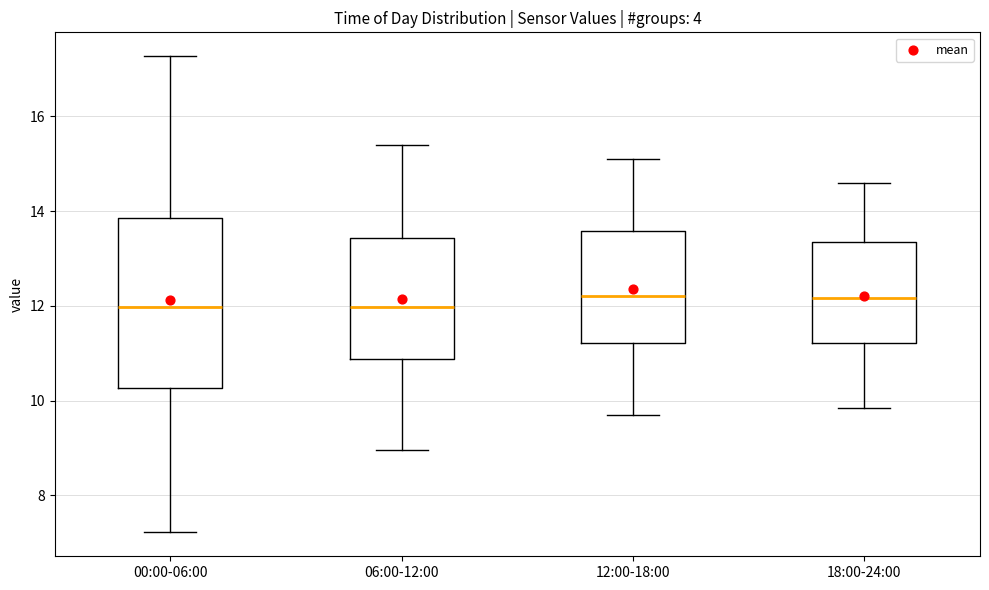

Which box is the tallest, from its lower edge to its upper edge?

00:00-06:00